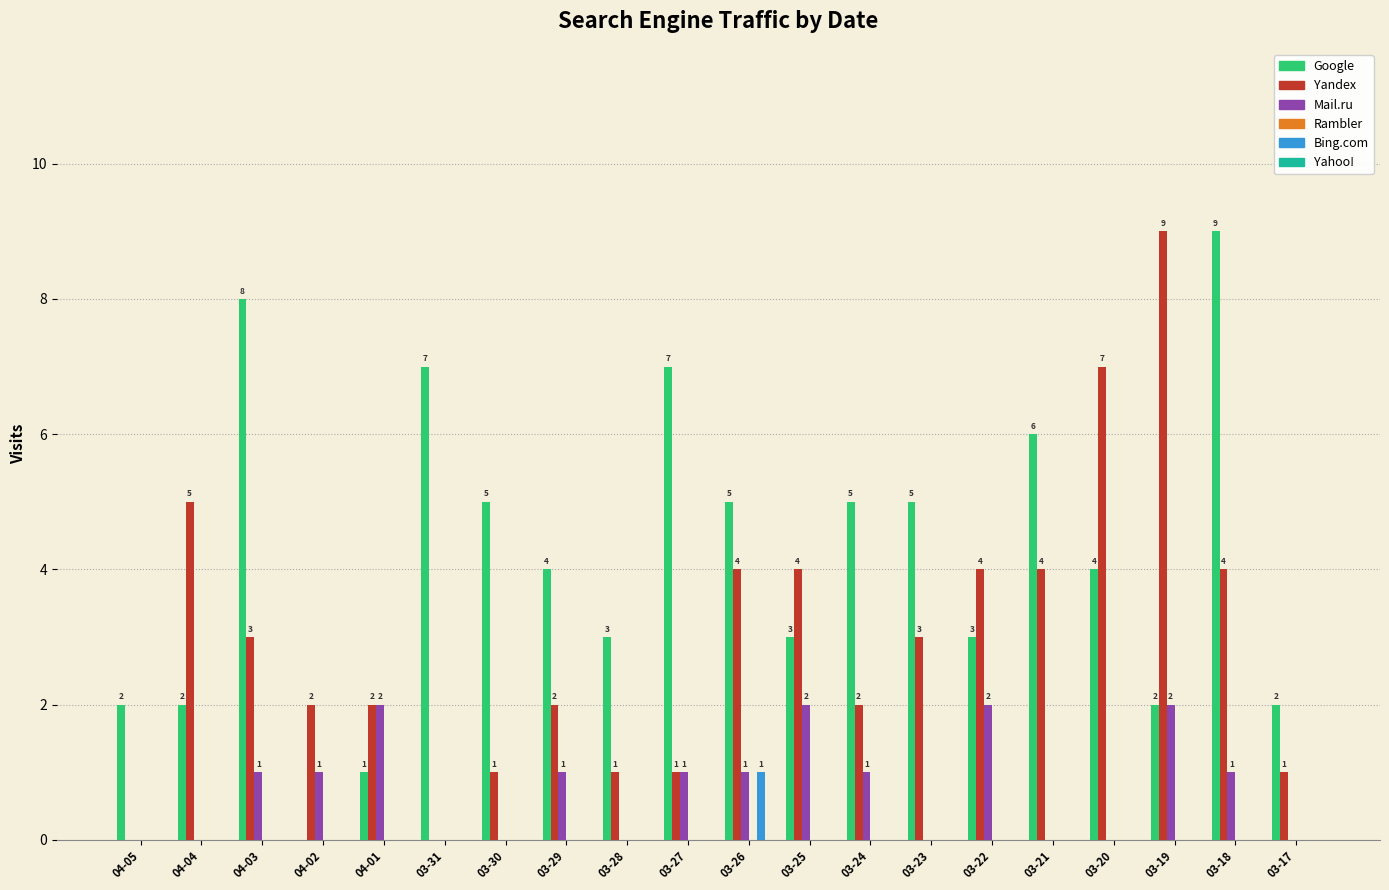

Between 03-29 and 03-19, which series saw the biggest shift?

Yandex